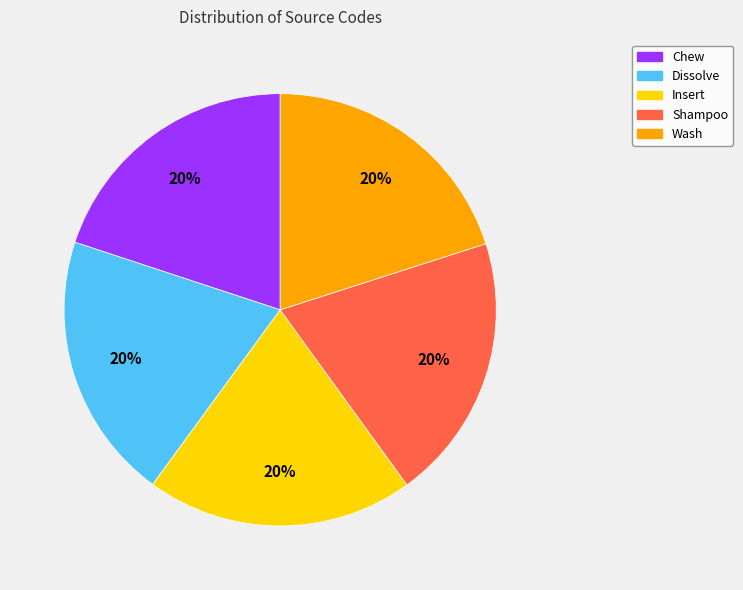

Does any single category account for the majority?

No